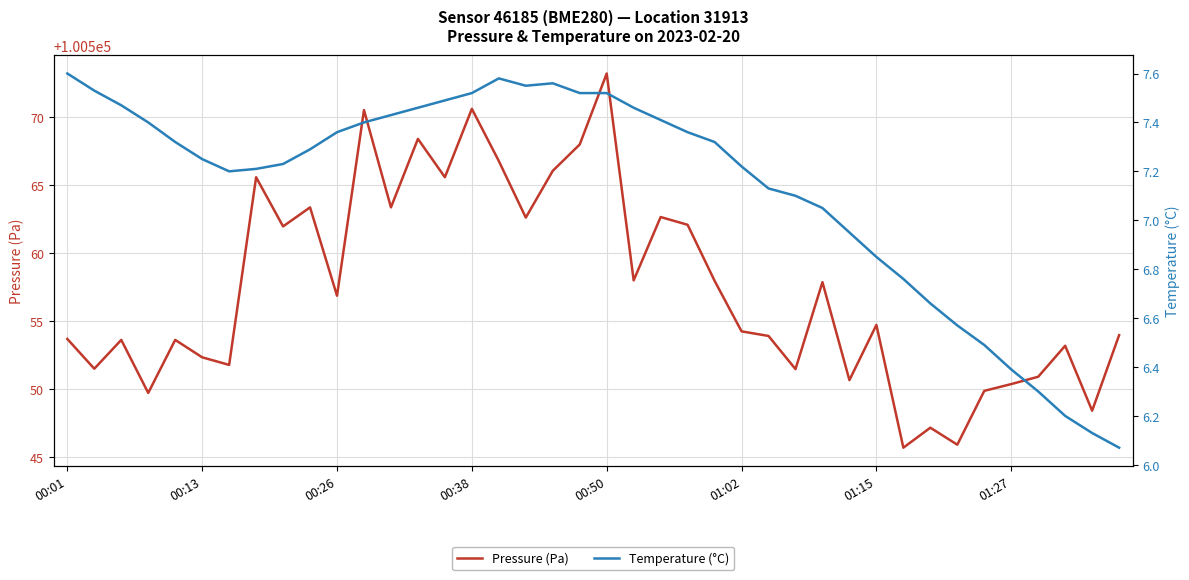

At how many categories does at least one series exceed 26950?

40